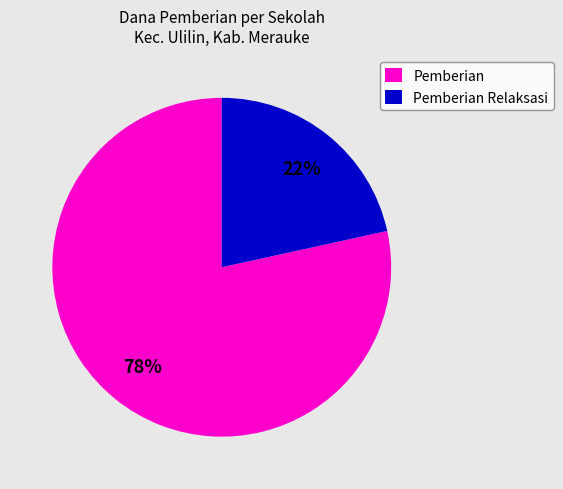

Does Pemberian represent more than half of the total?

Yes